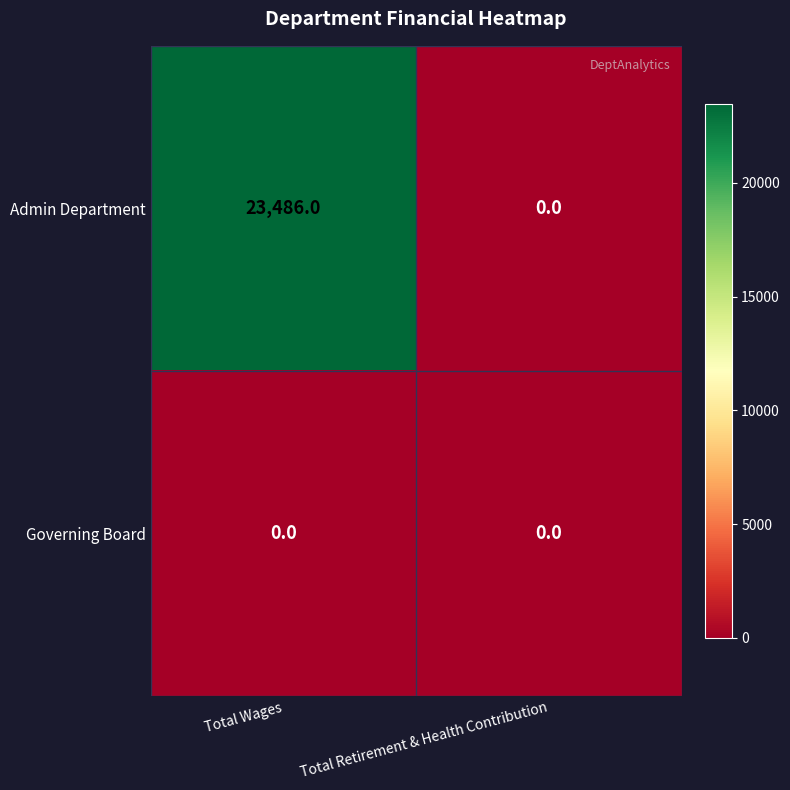

What is the maximum value shown in the chart?

23486